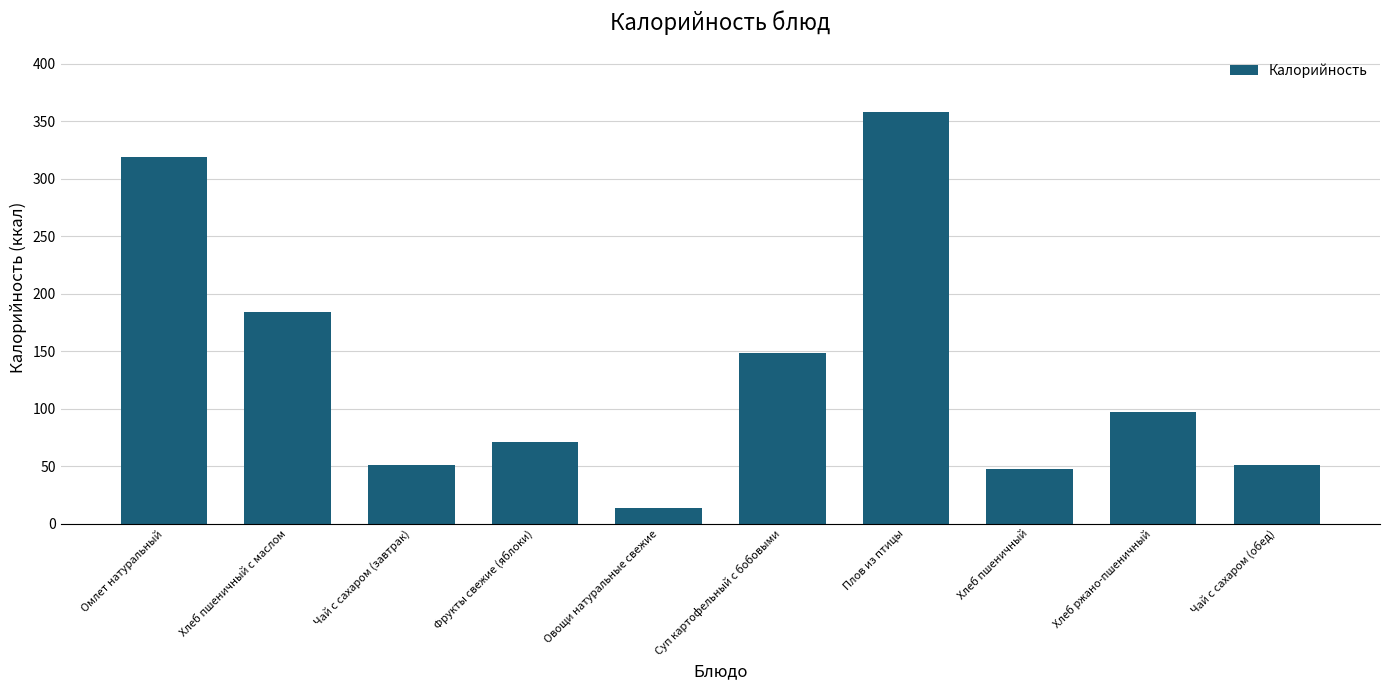

What is the ratio of the value at Суп картофельный с бобовыми to the value at Чай с сахаром (обед)?

2.9